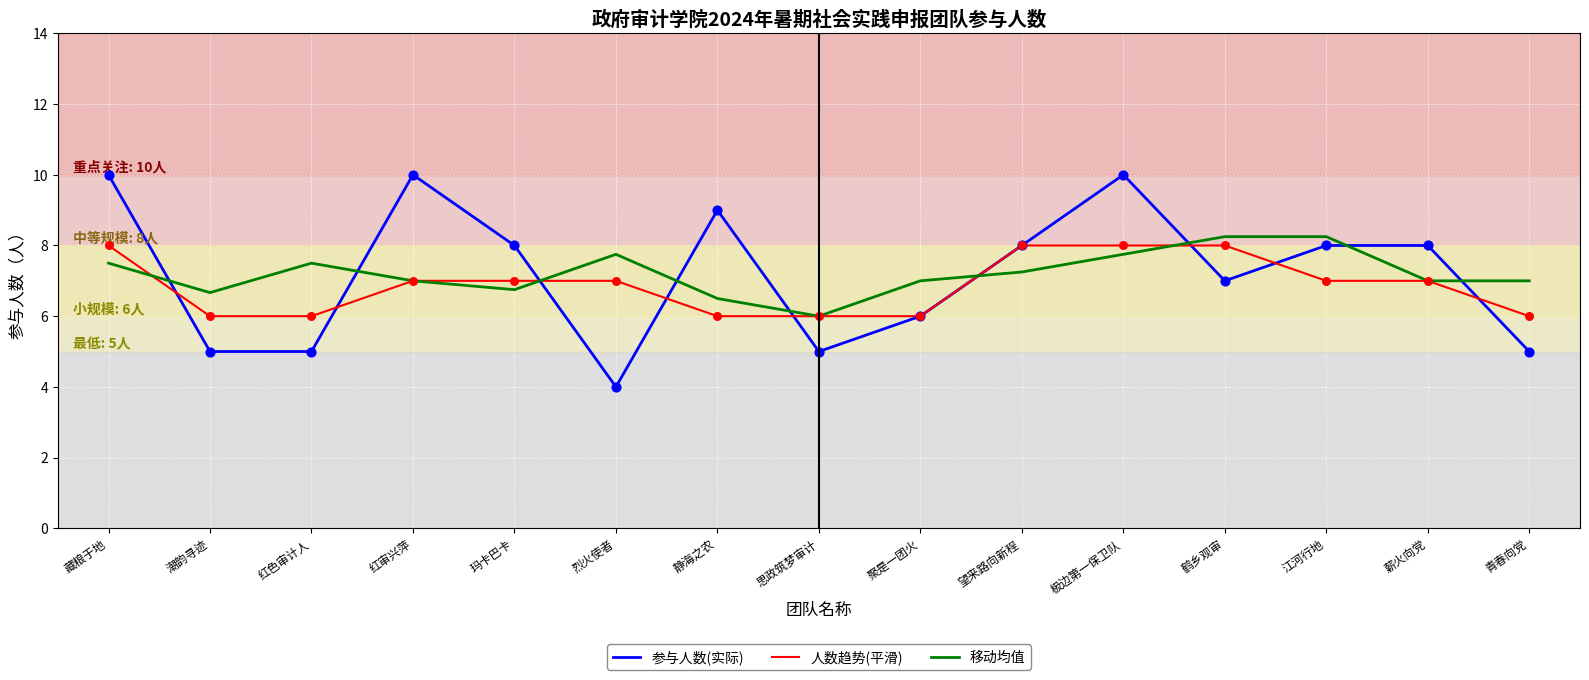

Is the value of 移动均值 at 思政筑梦审计 greater than the value of 人数趋势(平滑) at 烈火使者?

No